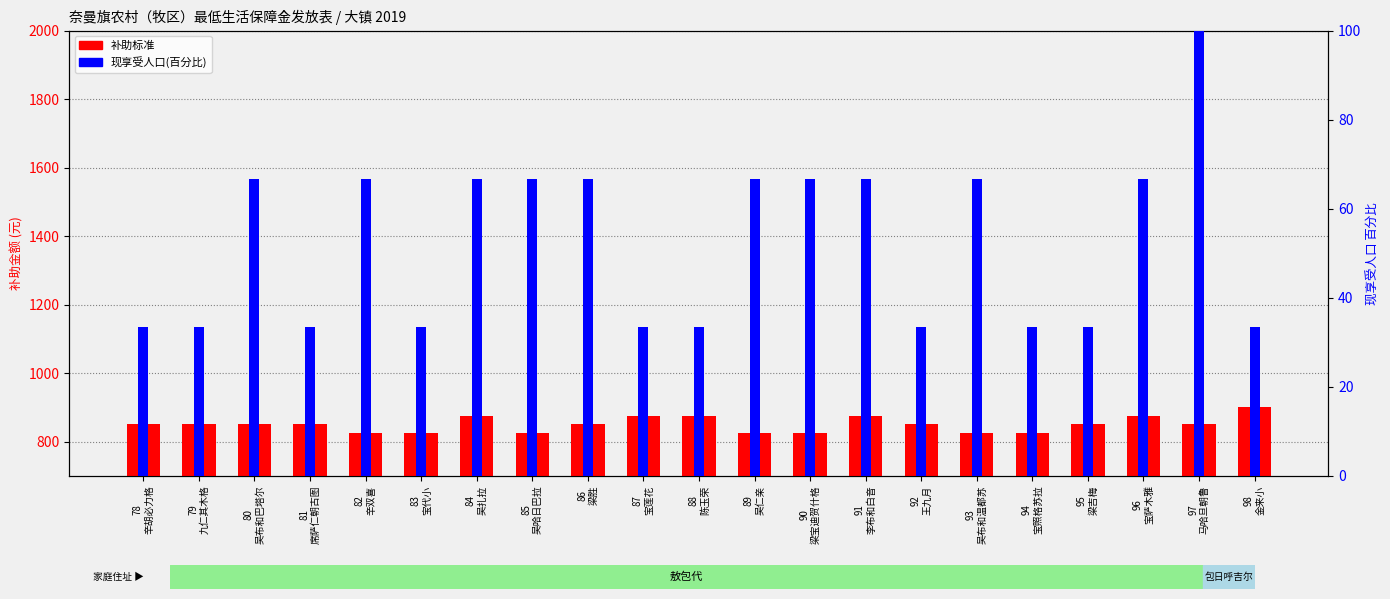

Rank the series by their average value, from lowest to highest.

现享受人口(百分比), 补助标准